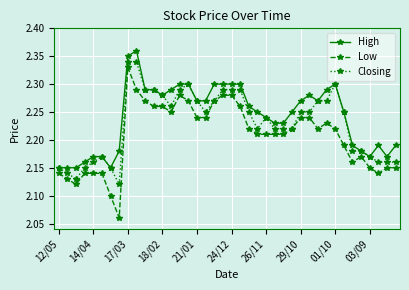

Which series has the largest range (max minus min)?

Low